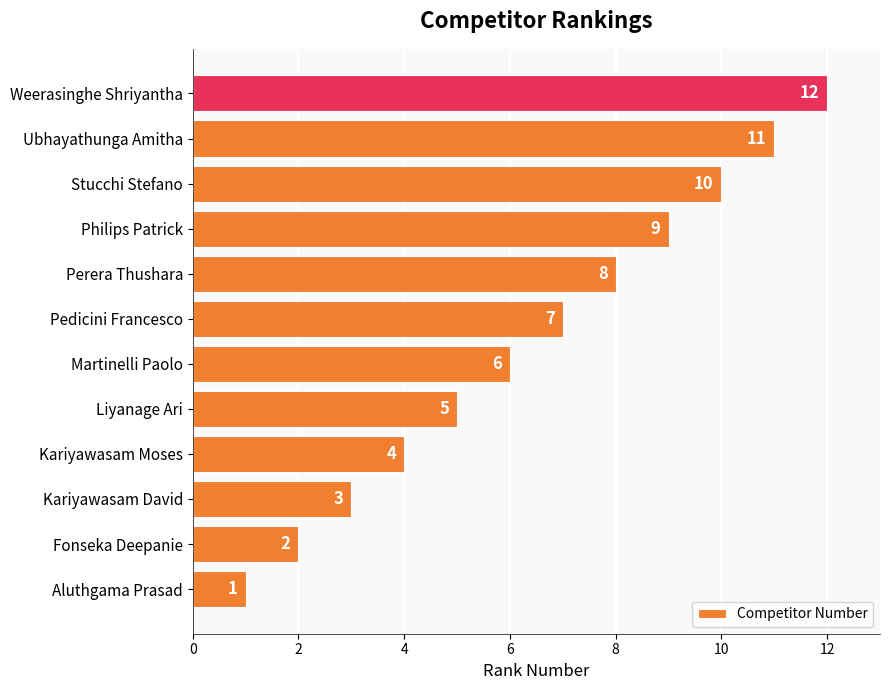

What is the sum of the values at Martinelli Paolo and Liyanage Ari?

11